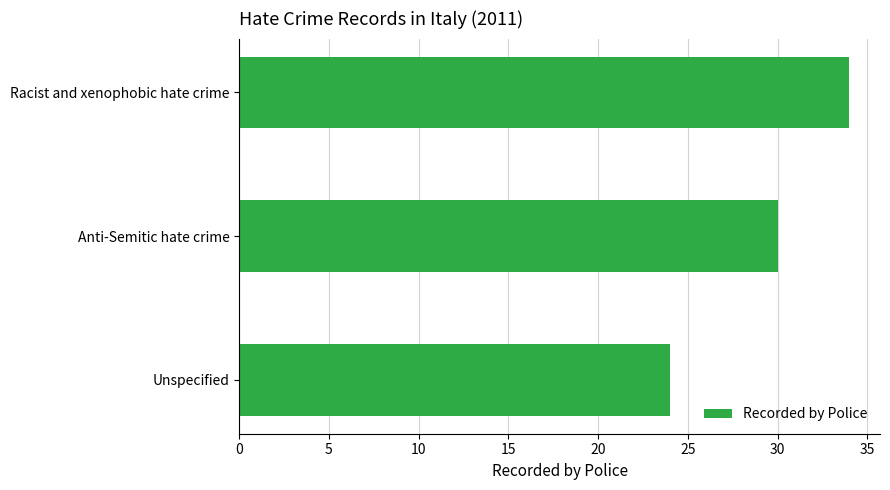

Is it true that the value at Unspecified is 24?

True